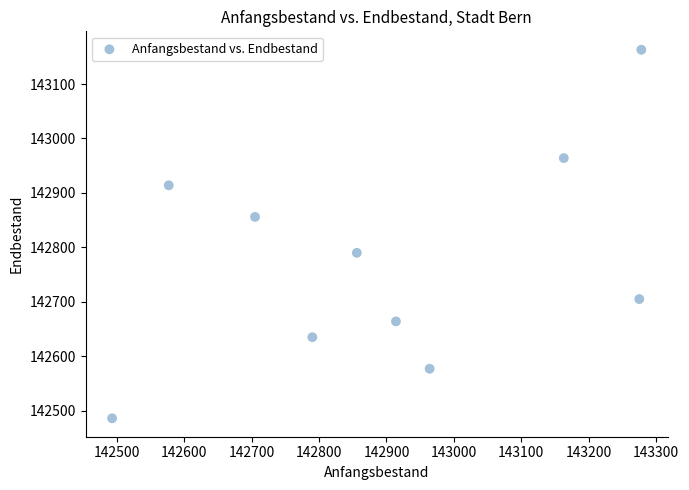

What is the average X value?

142902